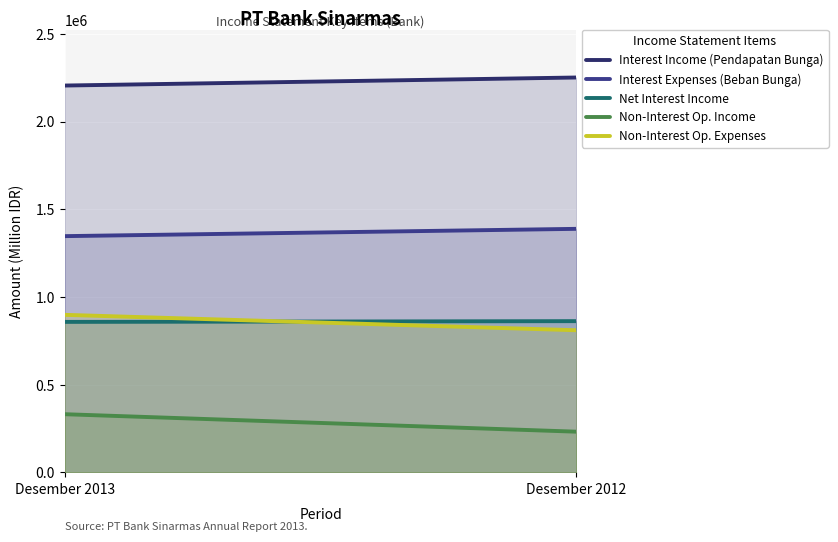

What is the spread (max minus min) of values at Desember 2013?

1872858.0